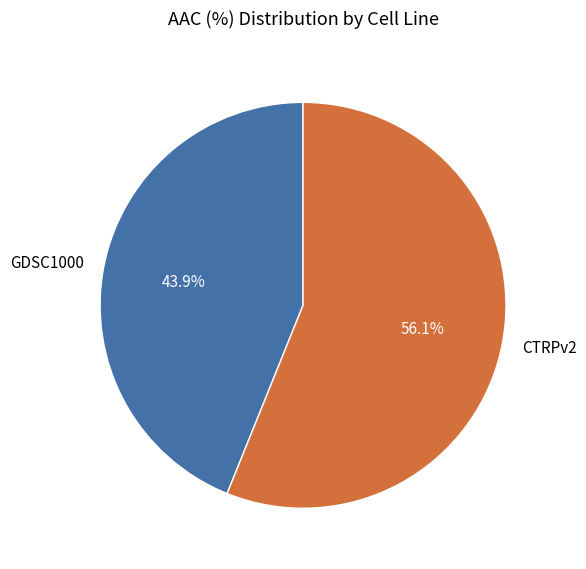

How many slices are in this pie chart?

2